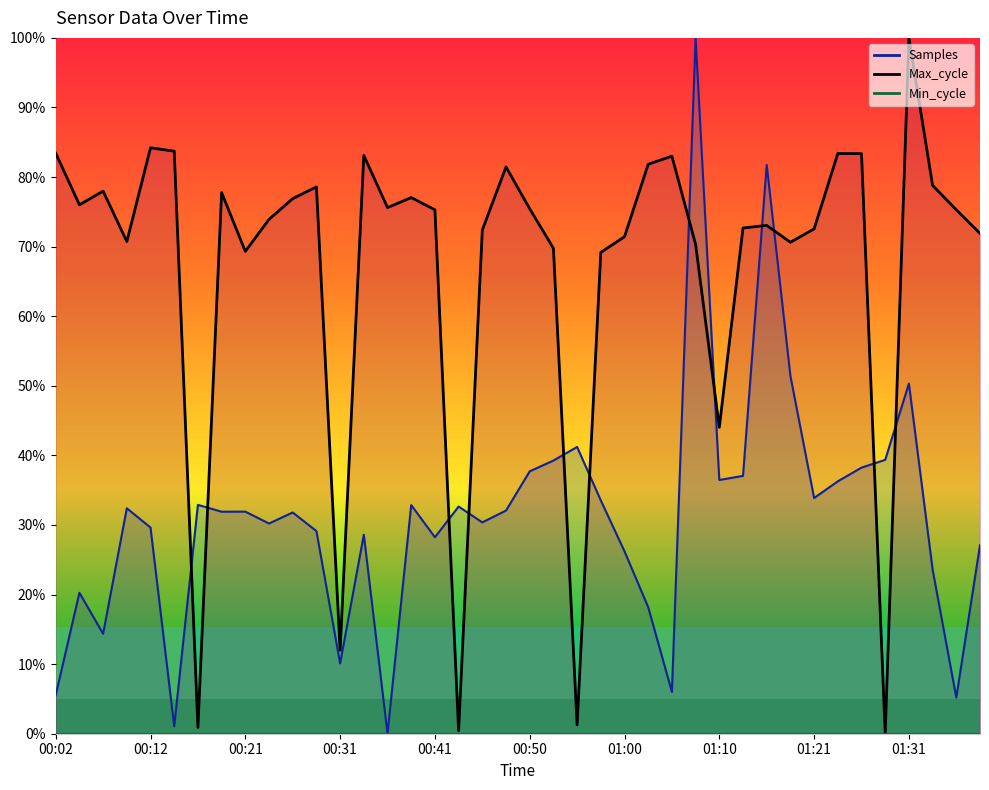

What value does the Max_cycle series have at 01:39?

71.9